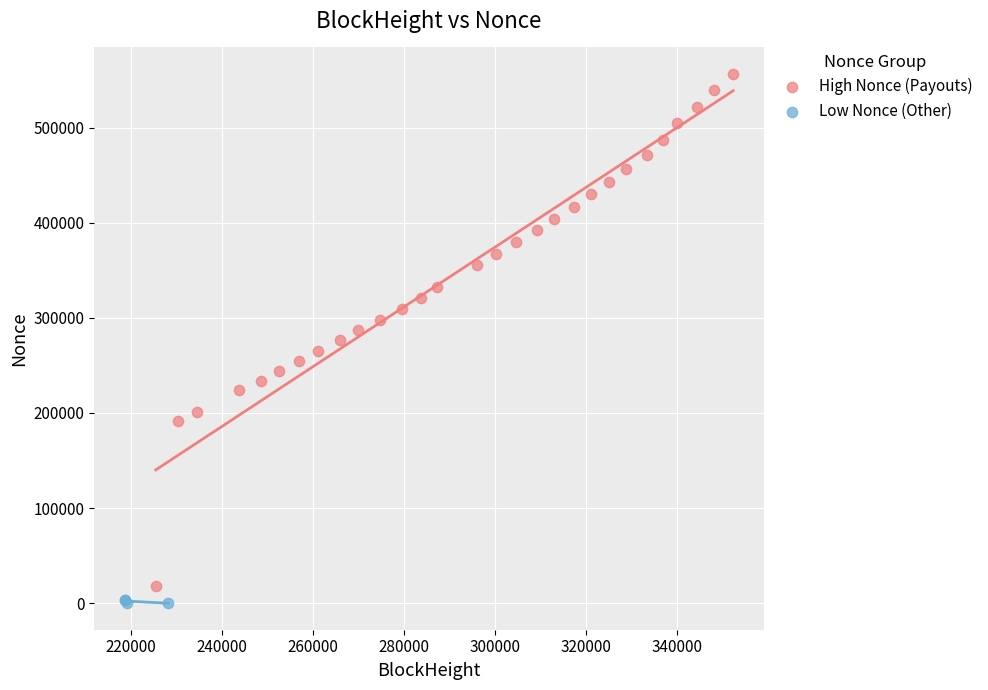

Which series has the widest spread of Y values?

High Nonce (Payouts)